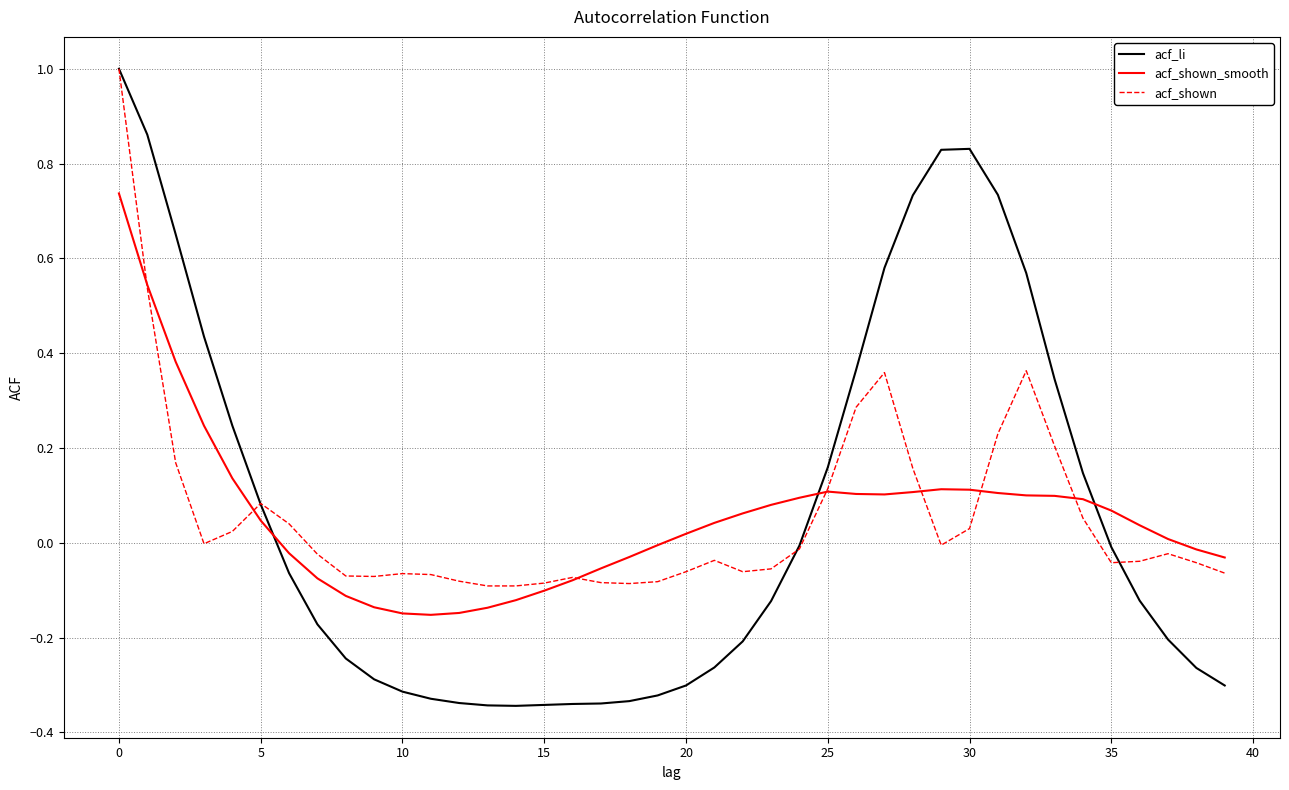

Which series has the largest range (max minus min)?

acf_li